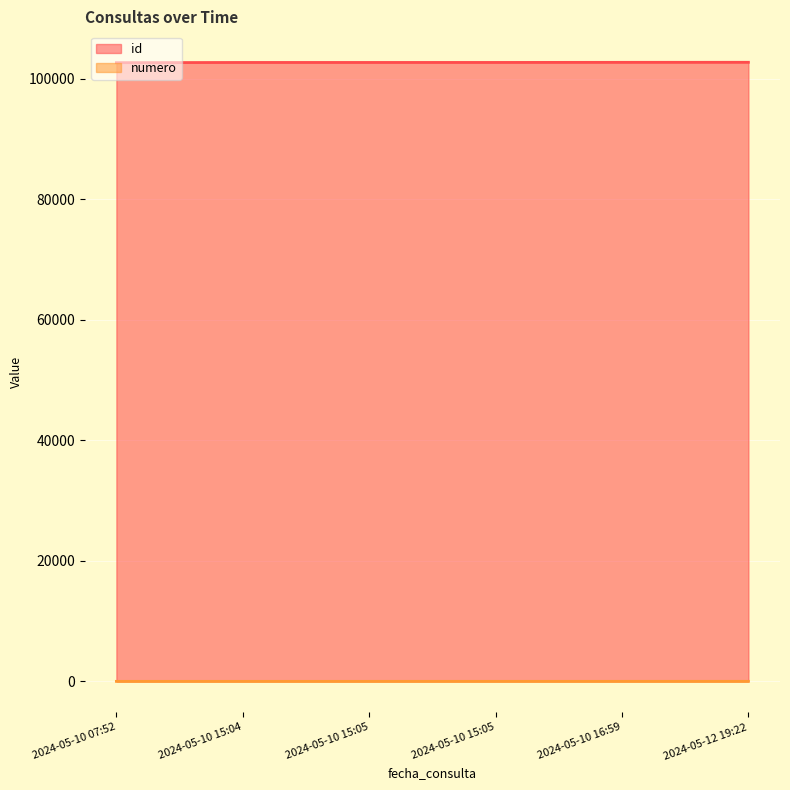

What is the label of the 2nd point from the right?

2024-05-10 16:59